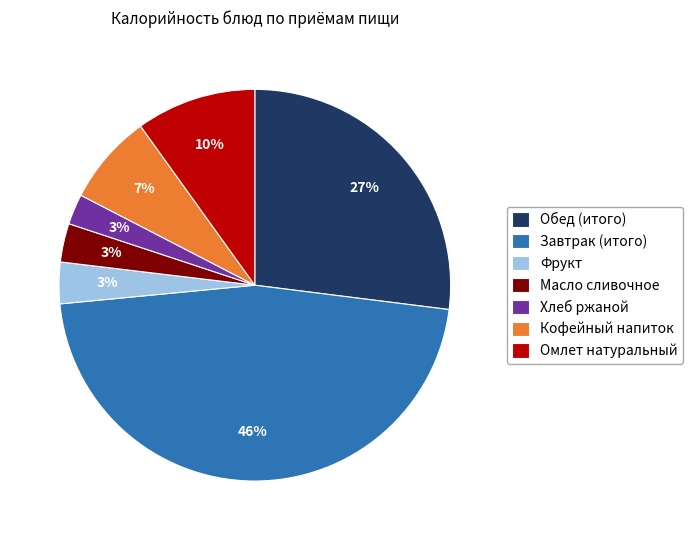

Which category has the biggest portion of the pie?

Завтрак (итого)